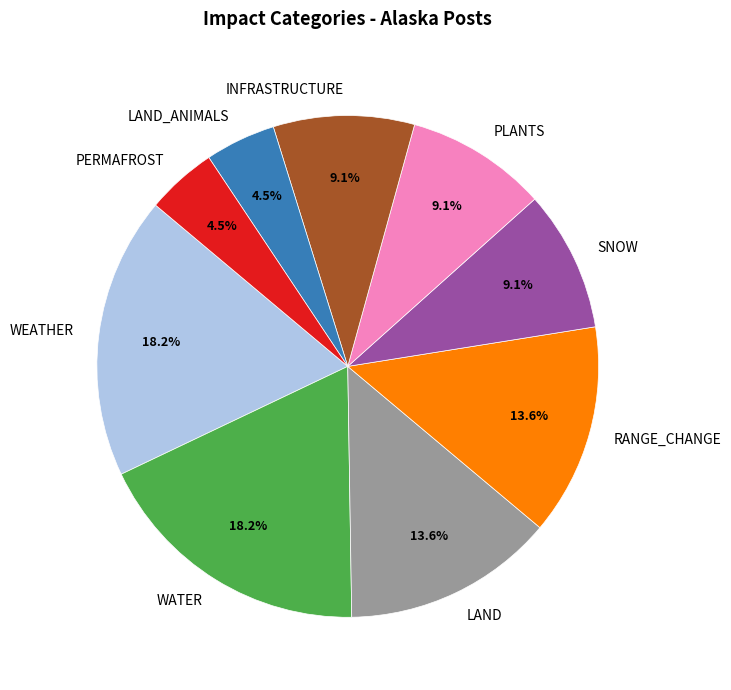

To the nearest percent, what percentage of the pie is RANGE_CHANGE?

14%